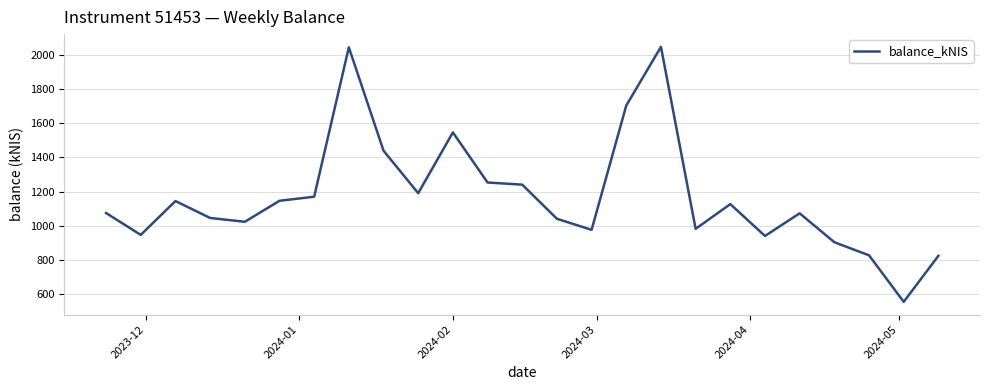

What is the smallest value displayed?

553.5